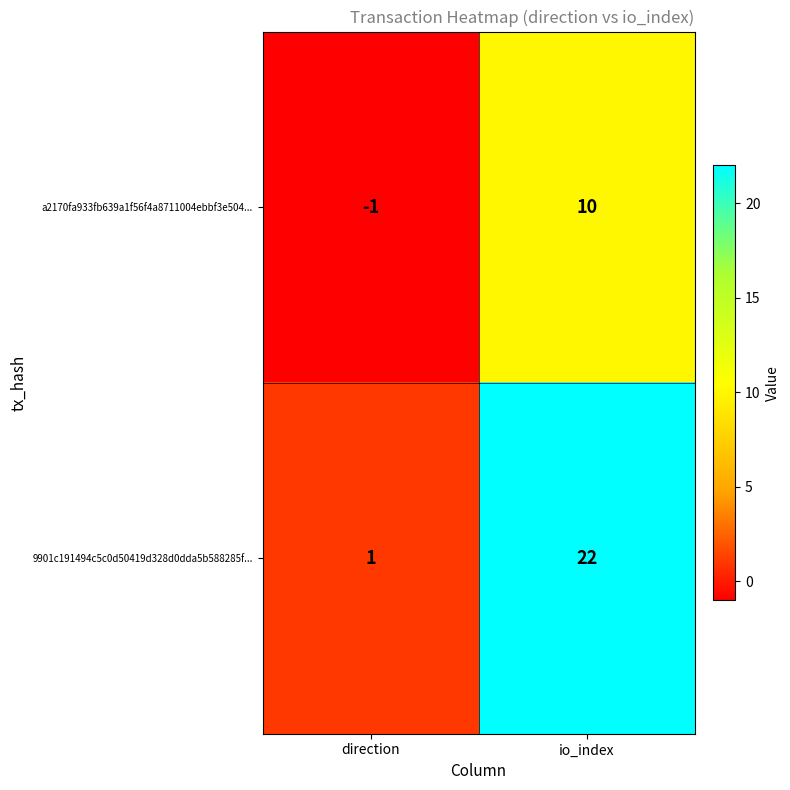

The 9901c191494c5c0d50419d328d0dda5b588285f... series shows 1 at direction. True or false?

True